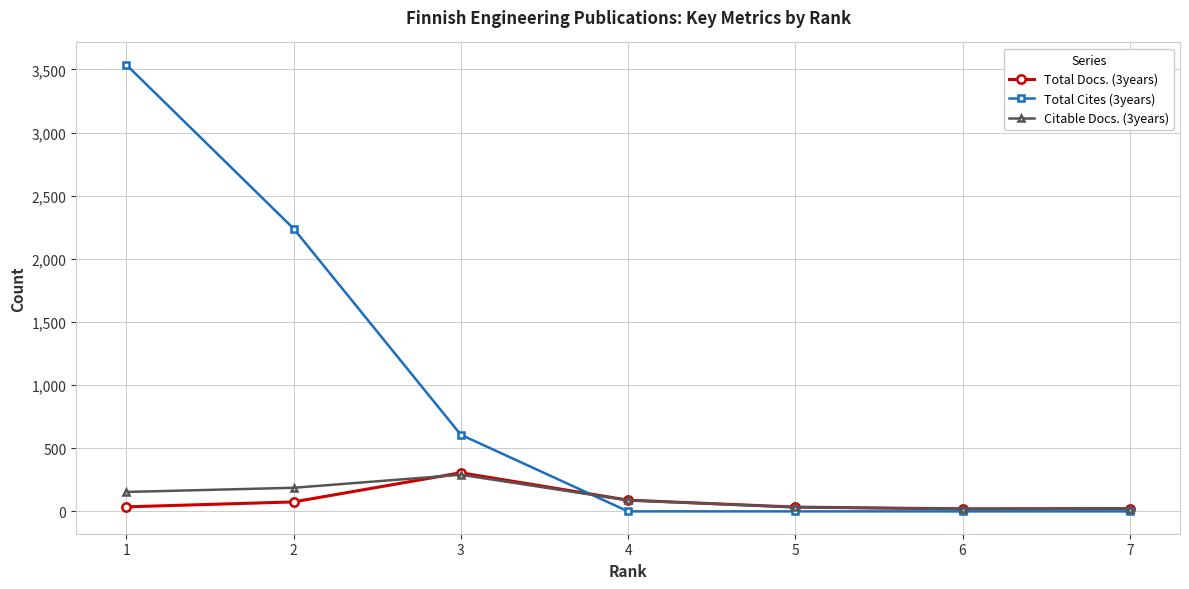

Does the chart display data point markers on the line(s)?

Yes